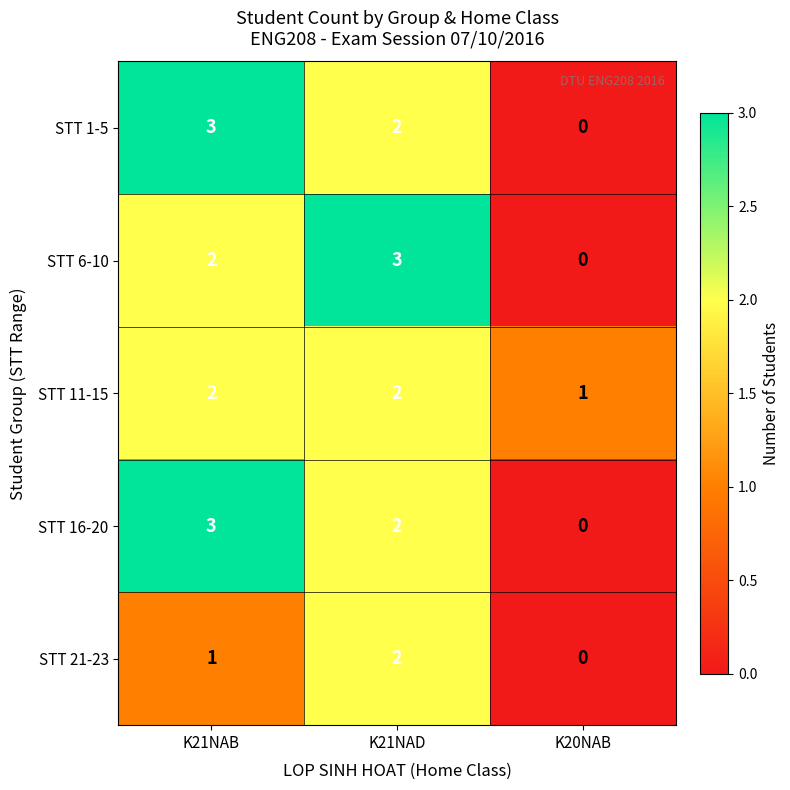

What is the sum of all STT 16-20 values?

5